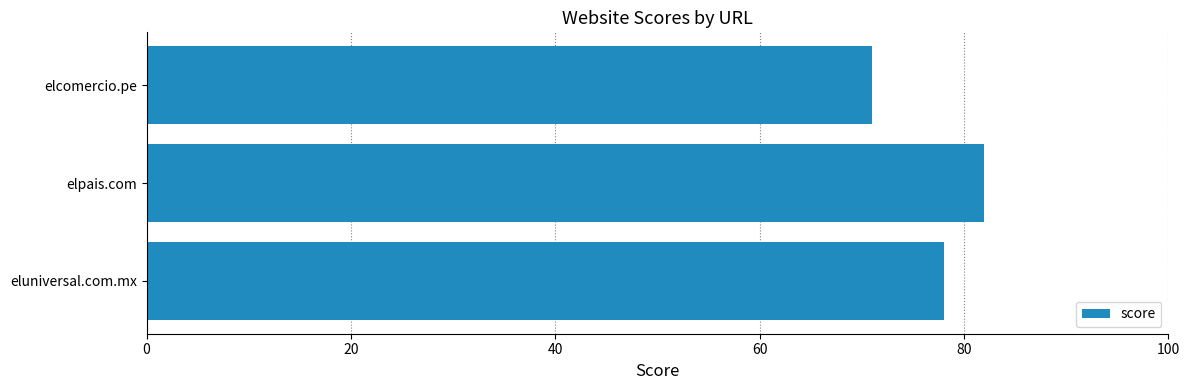

What is the sum of all values?

231